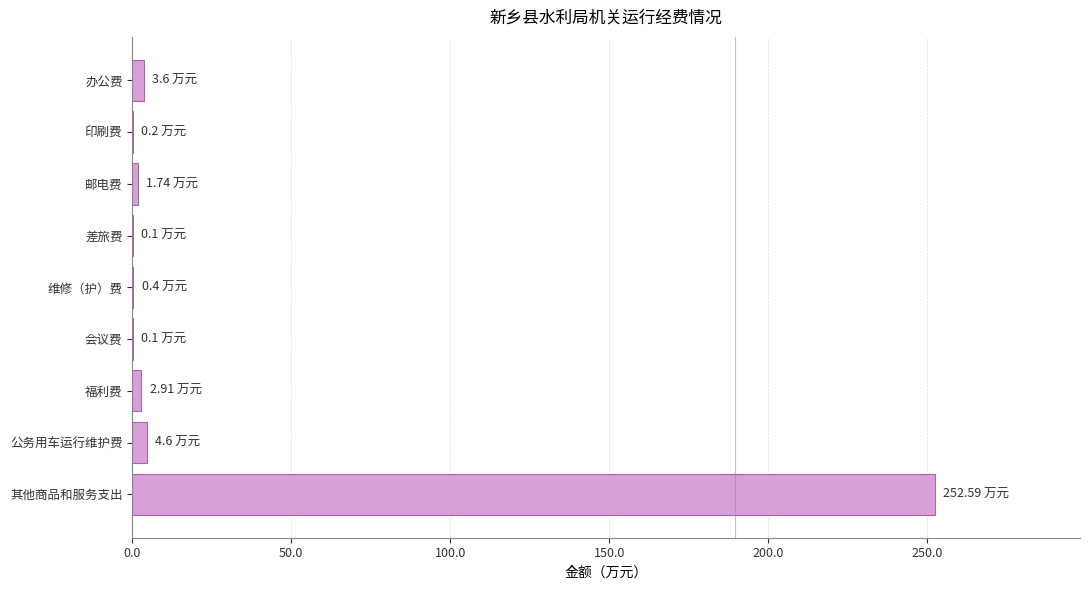

At which category does the chart reach its peak across all series?

其他商品和服务支出